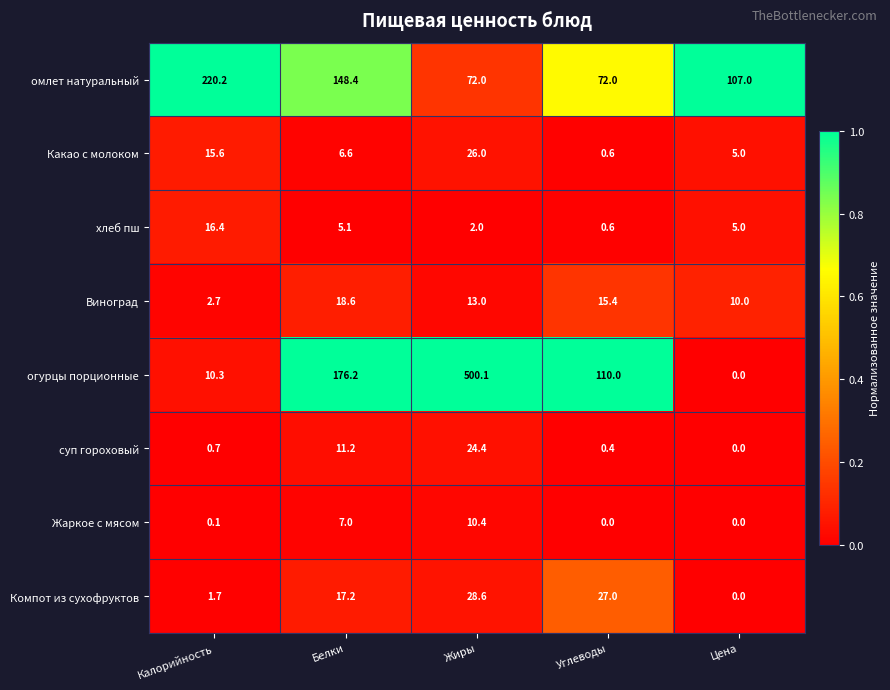

At which category is the sum across all series the highest?

Жиры